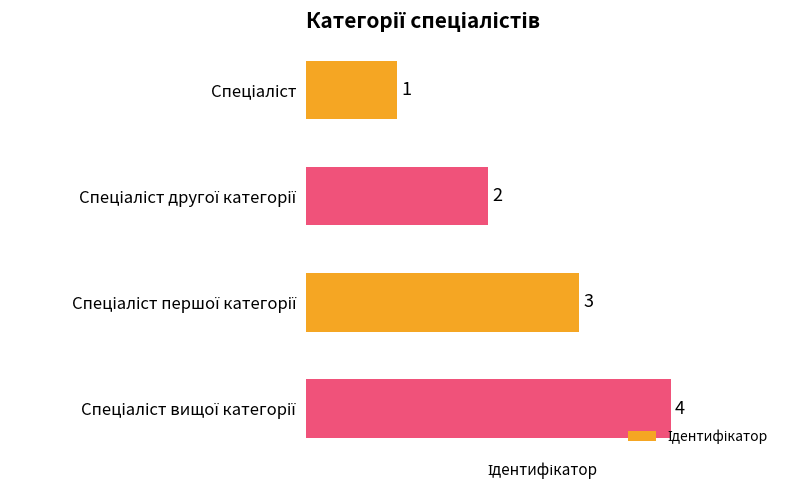

What is the maximum value shown in the chart?

4